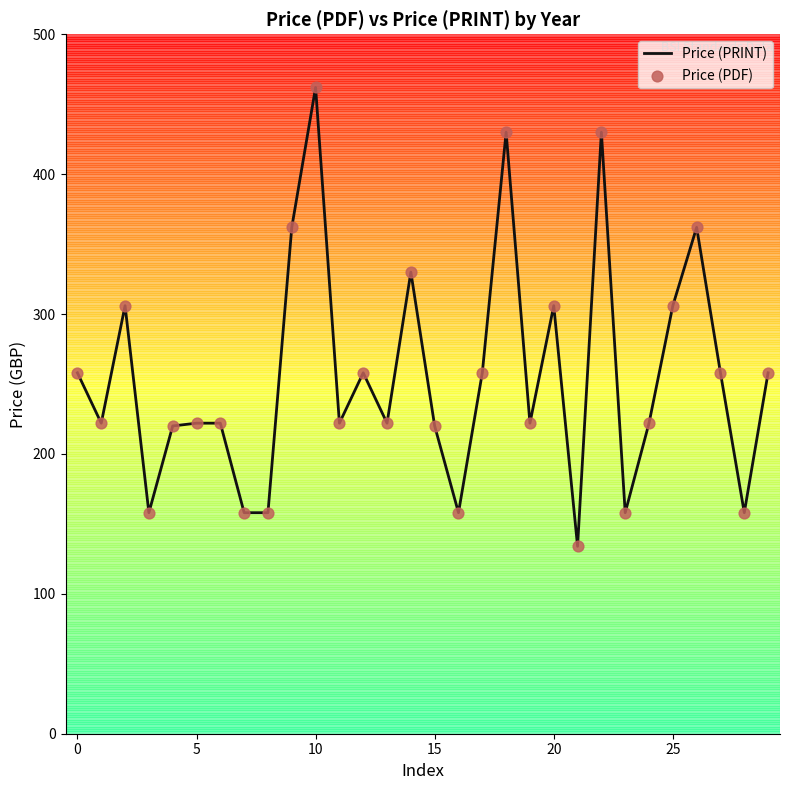

What is the maximum value shown in the chart?

462